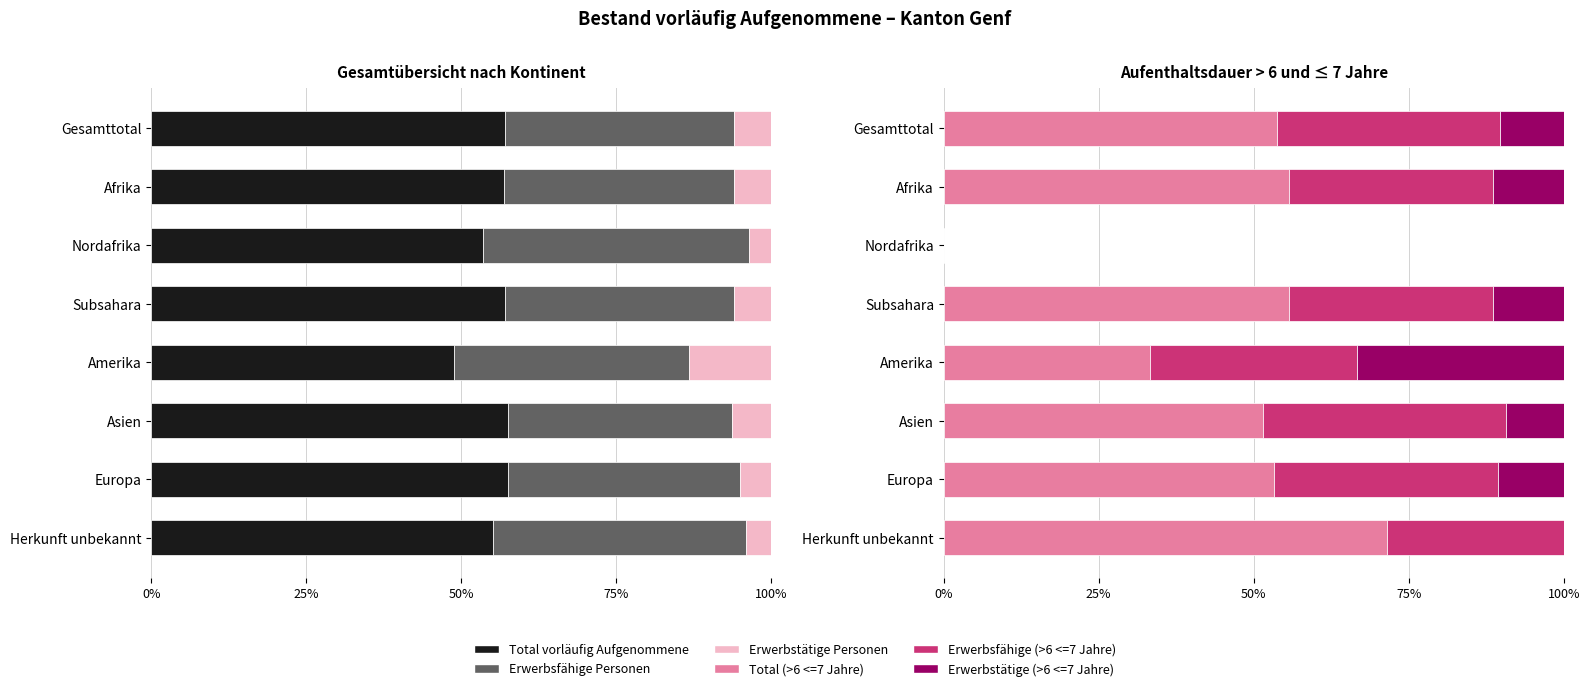

Reading left to right, list all the values displayed in this chart.

Total vorläufig Aufgenommene: 57.1	57.0	53.6	57.0	48.9	57.5	57.6	55.1
Erwerbsfähige Personen: 36.9	37.0	42.9	36.9	37.8	36.2	37.4	40.8
Erwerbstätige Personen: 6.0	6.0	3.6	6.1	13.3	6.3	5.0	4.1
Total (>6 <=7 Jahre): 53.7	55.7	0.0	55.7	33.3	51.5	53.2	71.4
Erwerbsfähige (>6 <=7 Jahre): 36.0	33.0	0.0	33.0	33.3	39.2	36.2	28.6
Erwerbstätige (>6 <=7 Jahre): 10.3	11.4	0.0	11.4	33.3	9.3	10.6	0.0